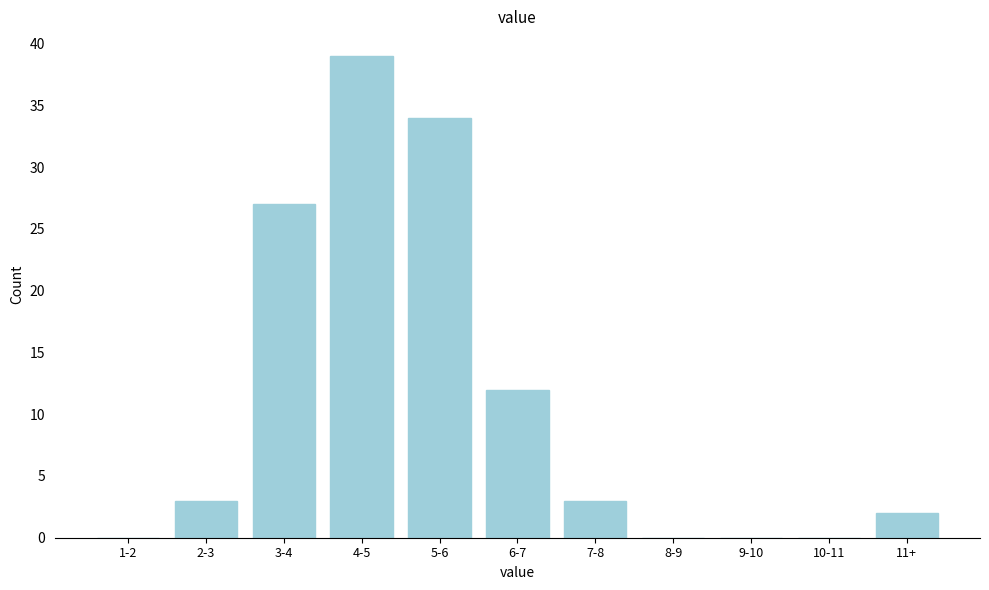

Reading left to right, extract all data points from this chart.

1-2=0	2-3=3	3-4=27	4-5=39	5-6=34	6-7=12	7-8=3	8-9=0	9-10=0	10-11=0	11+=2